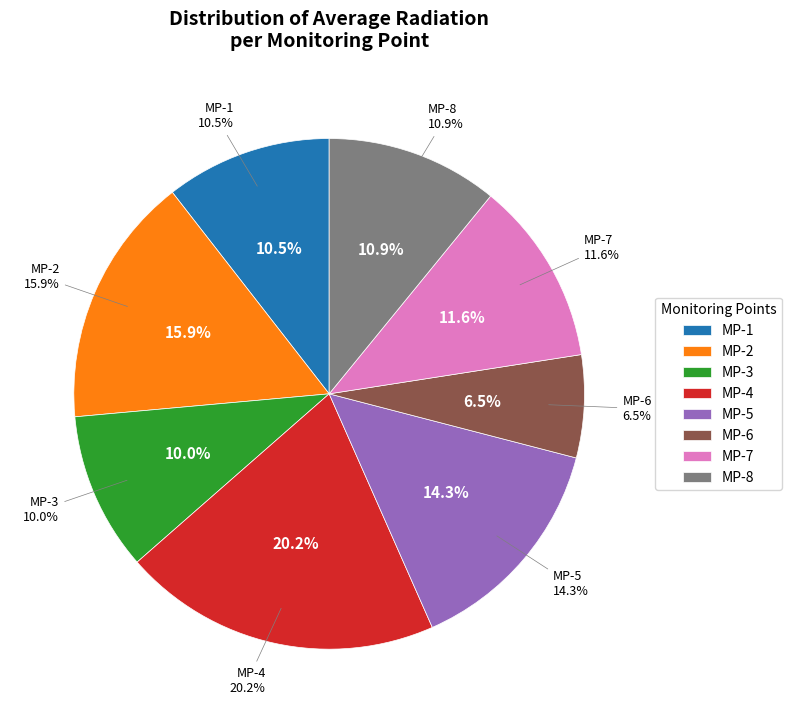

The 8 slice represents 15% of the pie. True or false?

False